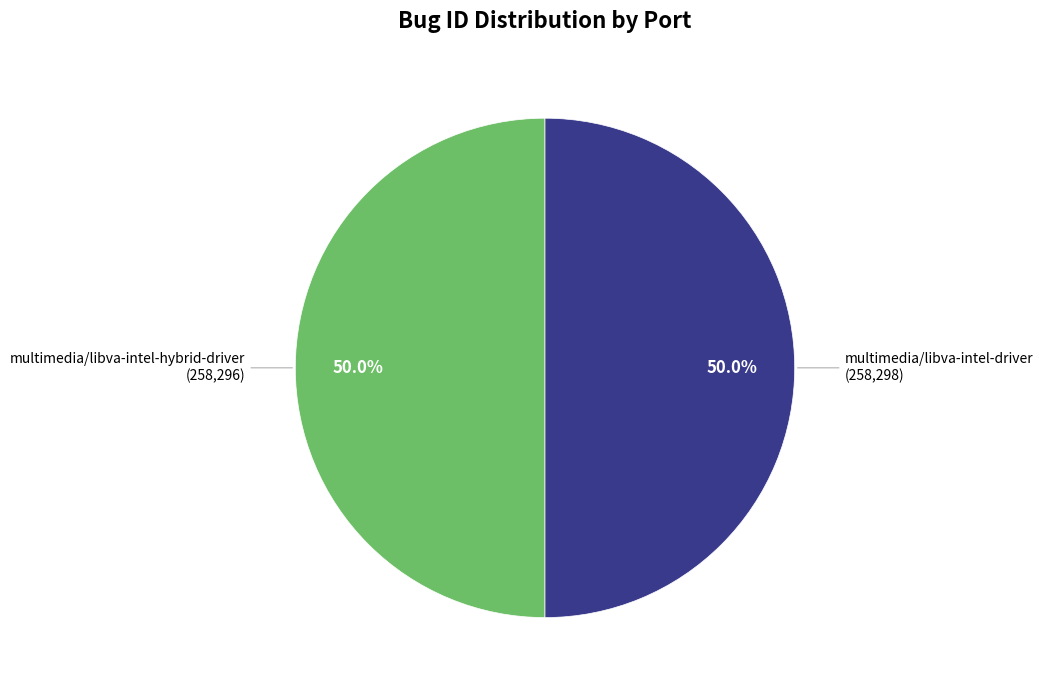

To the nearest percent, what portion does multimedia/libva-intel-driver represent?

50%